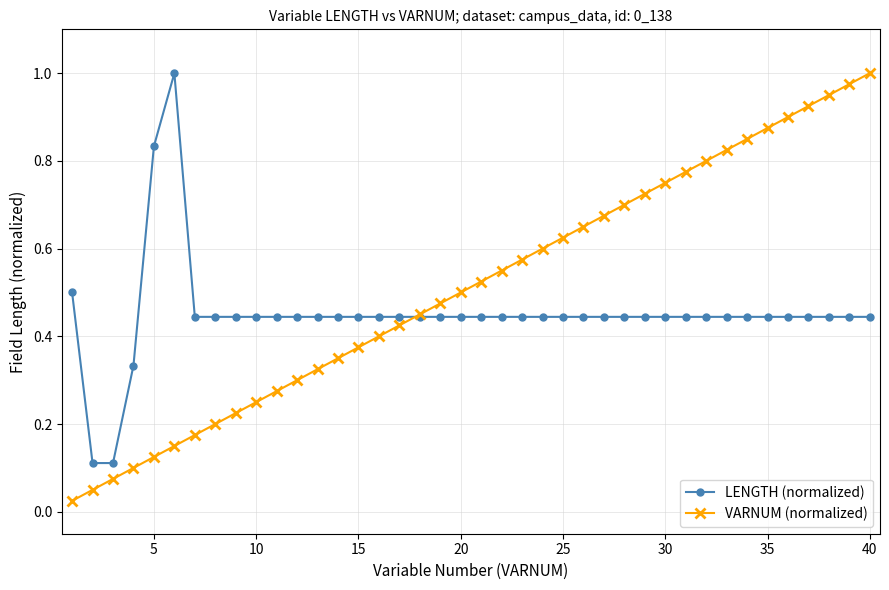

Rank the series by their average value, from lowest to highest.

LENGTH (normalized), VARNUM (normalized)